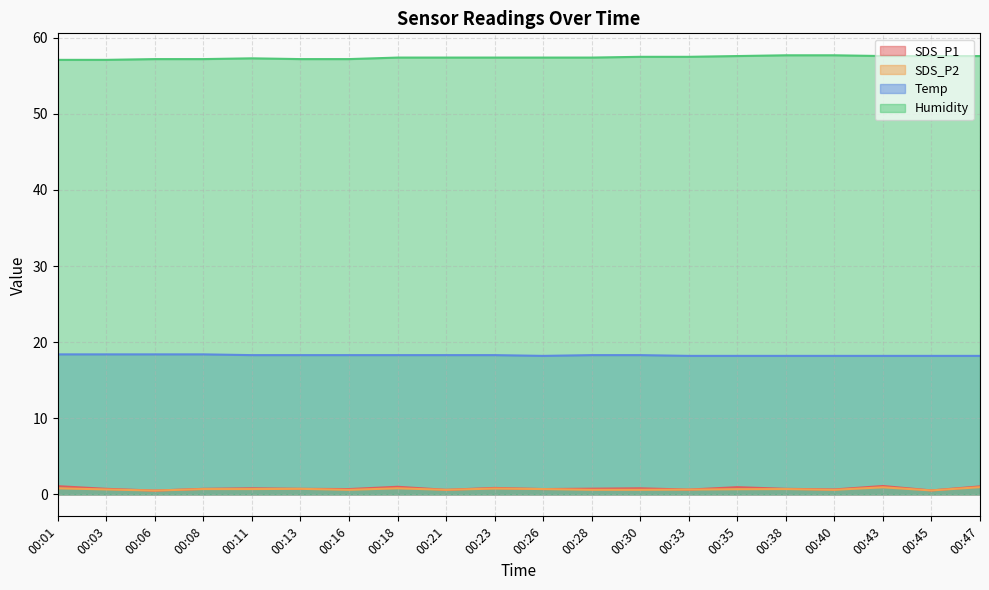

What is the highest value of the SDS_P2 series?

0.9